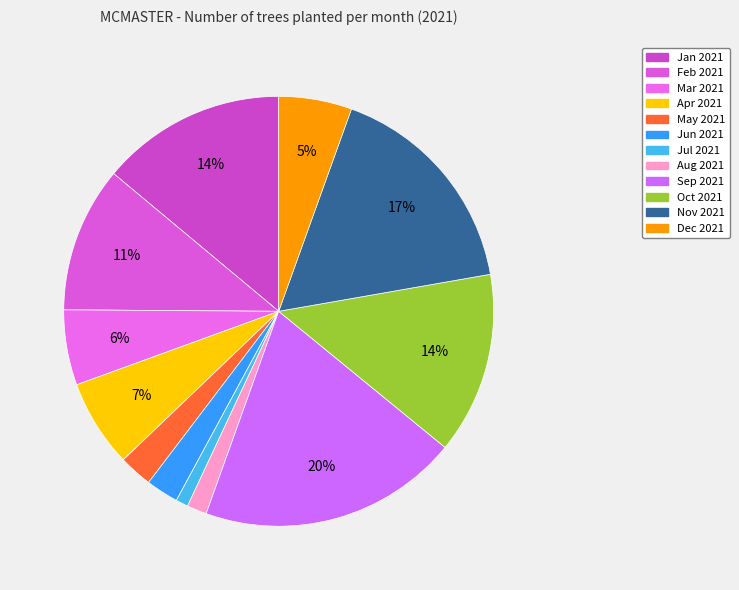

How many segments does this pie chart have?

12